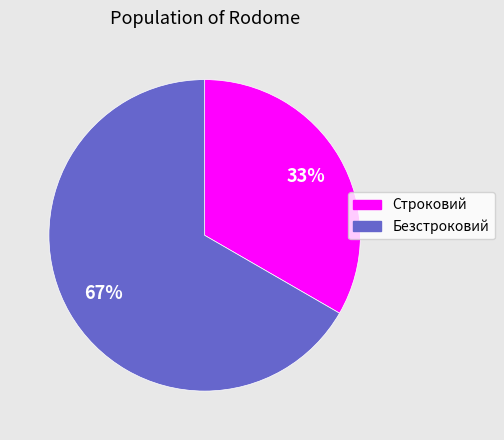

Does Строковий represent more than half of the total?

No